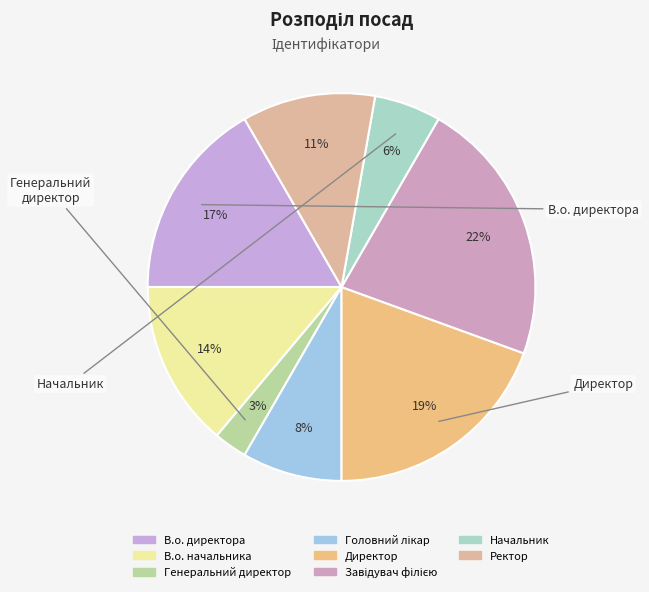

Does Директор account for over 50% of the chart?

No